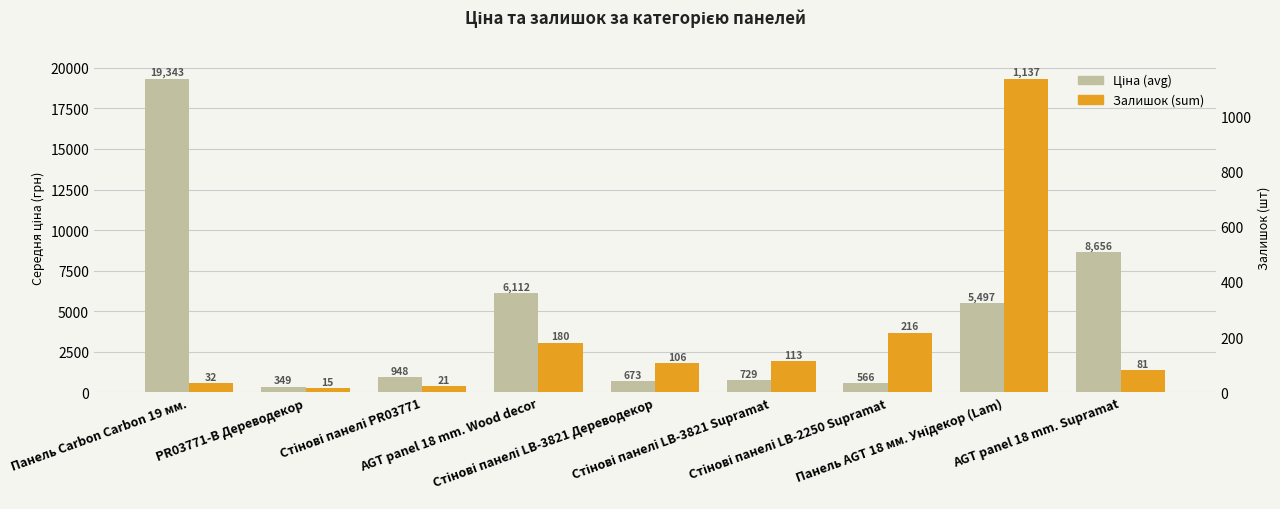

What is the label of the 8th bar from the left?

Панель AGT 18 мм. Унідекор (Lam)